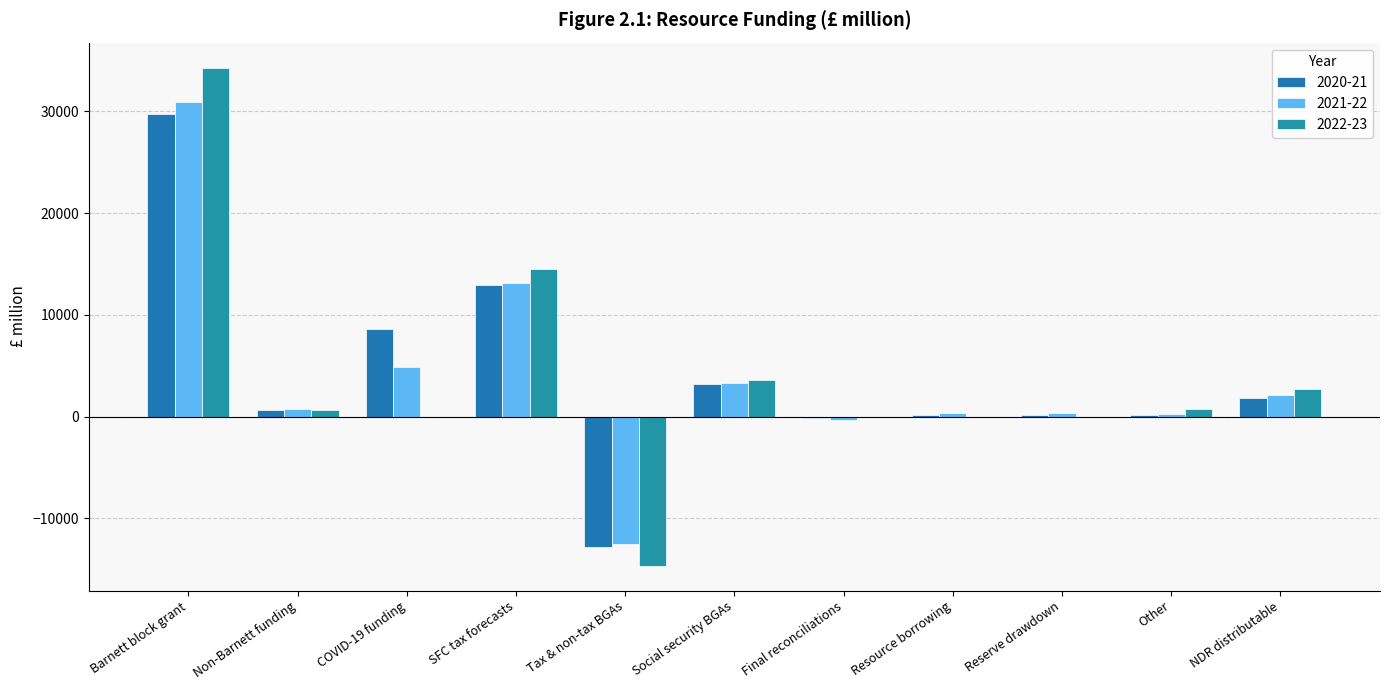

How many series are shown in this chart?

3